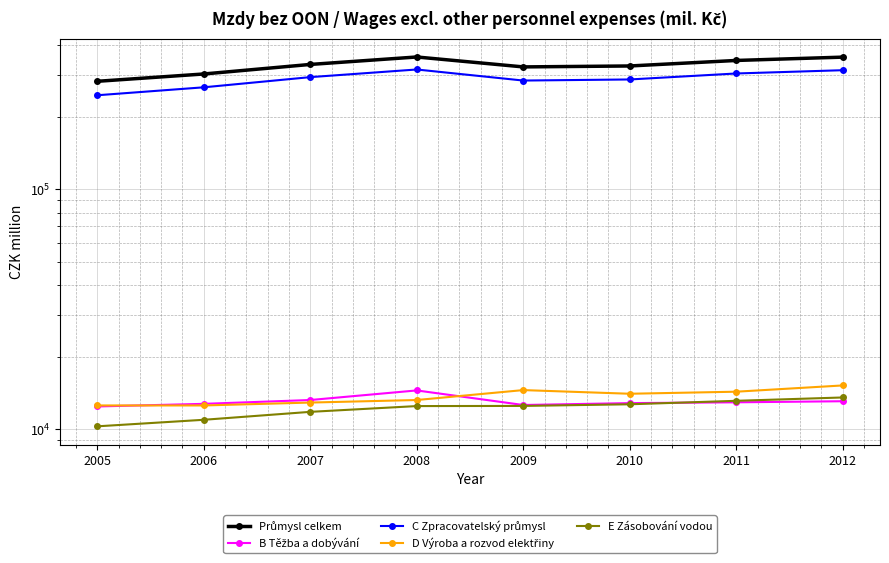

True or false: B Těžba a dobývání and C Zpracovatelský průmysl cross at least once.

False